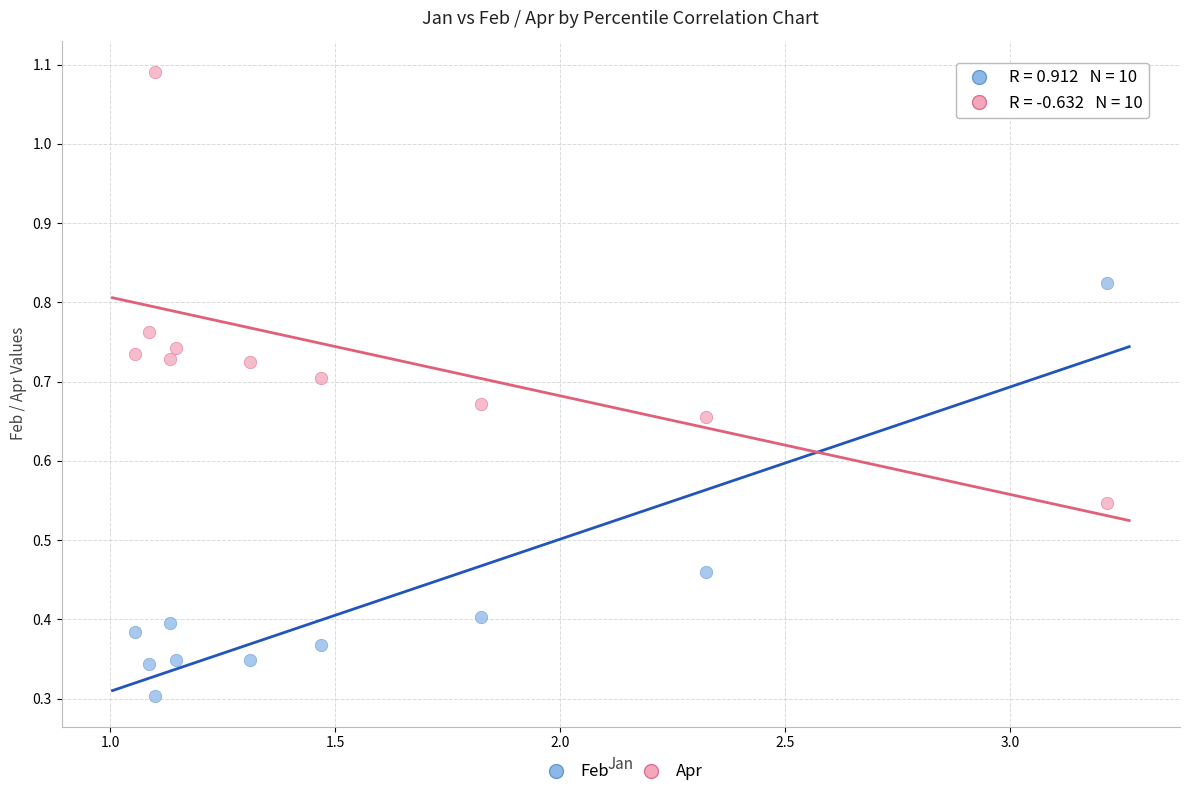

Across all data points, what is the range of X values (max minus min)?

2.2